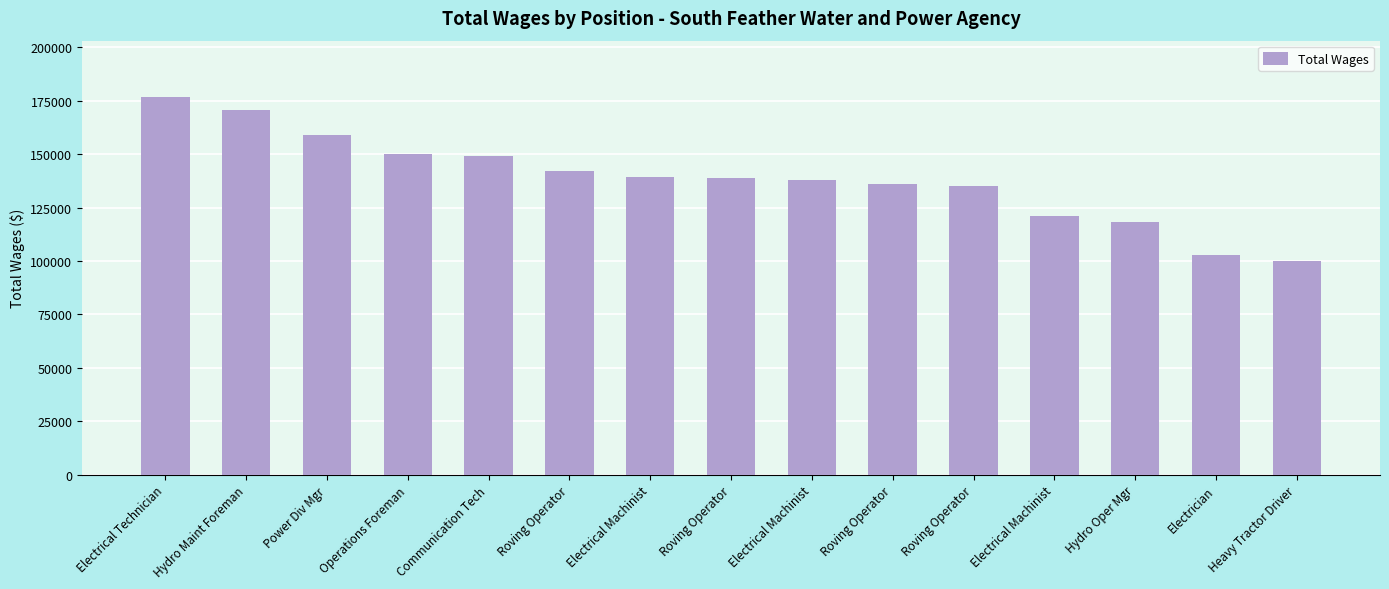

Read the value at Roving Operator, to the nearest 50.

136200